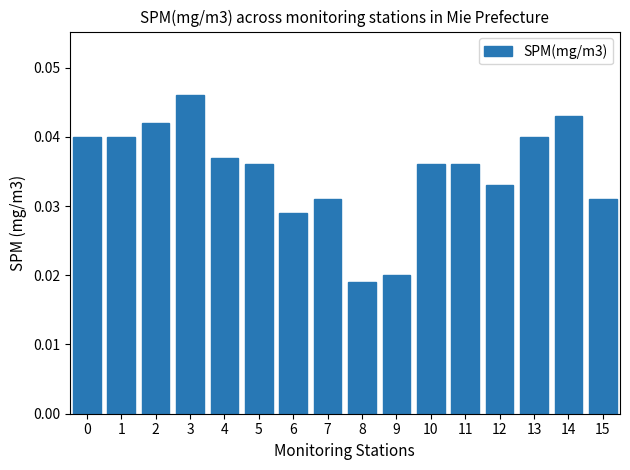

How many distinct data groups are displayed?

1